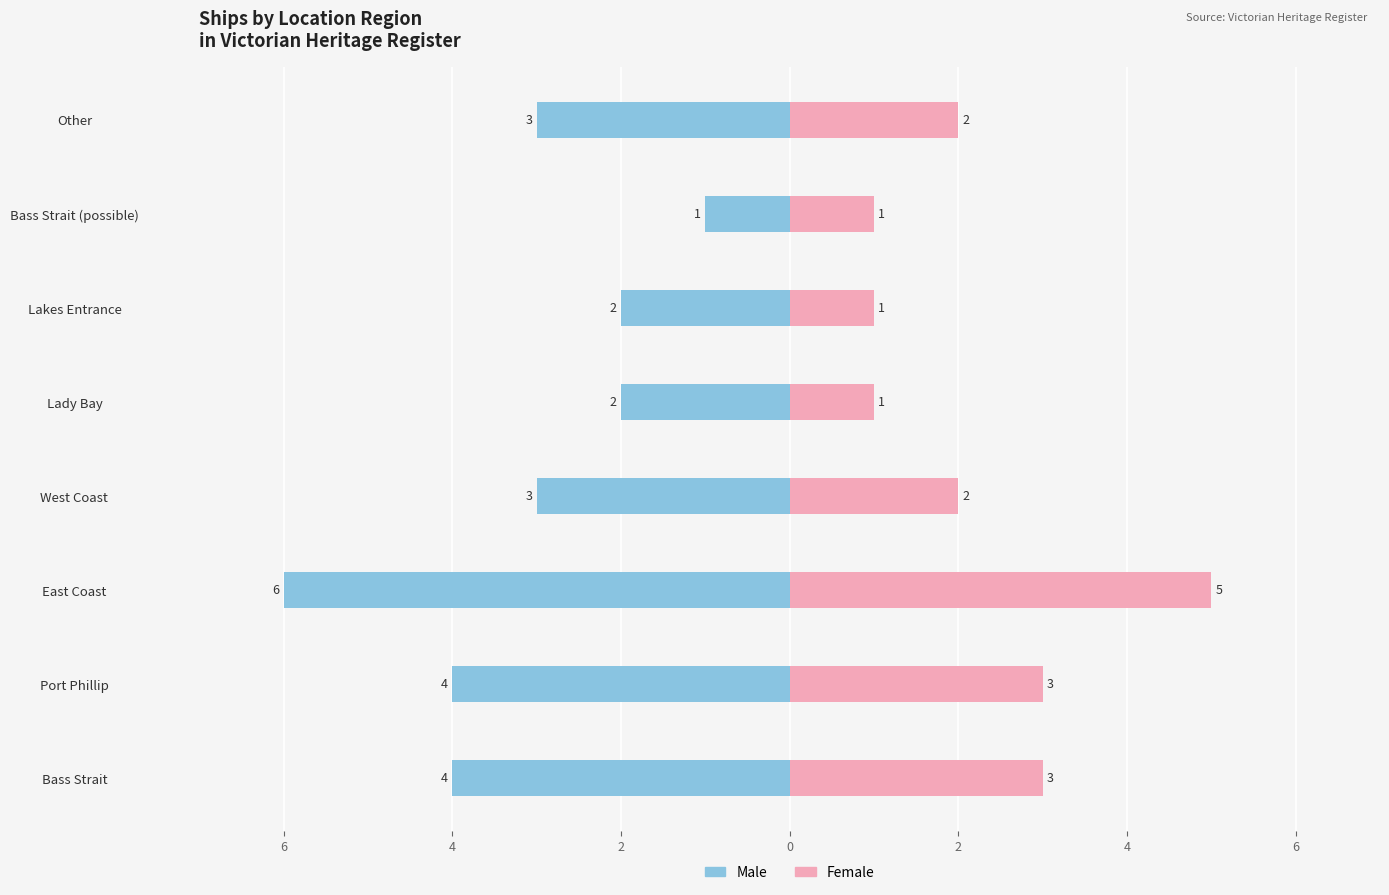

What is the sum of all Female values?

18